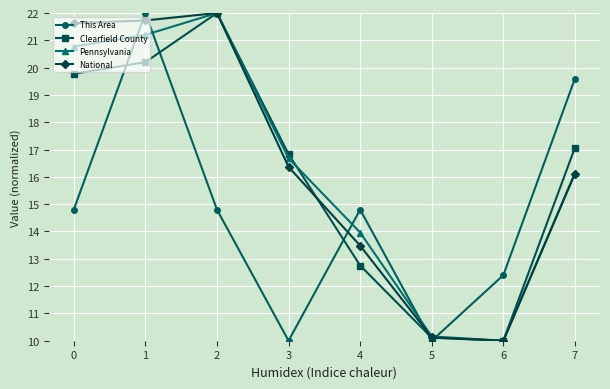

Reading right to left, list all the values displayed in this chart.

This Area: 7=19.6	6=12.4	5=10.0	4=14.8	3=10.0	2=14.8	1=22.0	0=14.8
Clearfield County: 7=17.1	6=10.0	5=10.1	4=12.8	3=16.8	2=22.0	1=20.2	0=19.8
Pennsylvania: 7=16.1	6=10.0	5=10.2	4=14.0	3=16.7	2=22.0	1=21.2	0=20.8
National: 7=16.1	6=10.0	5=10.1	4=13.5	3=16.4	2=22.0	1=21.7	0=21.6